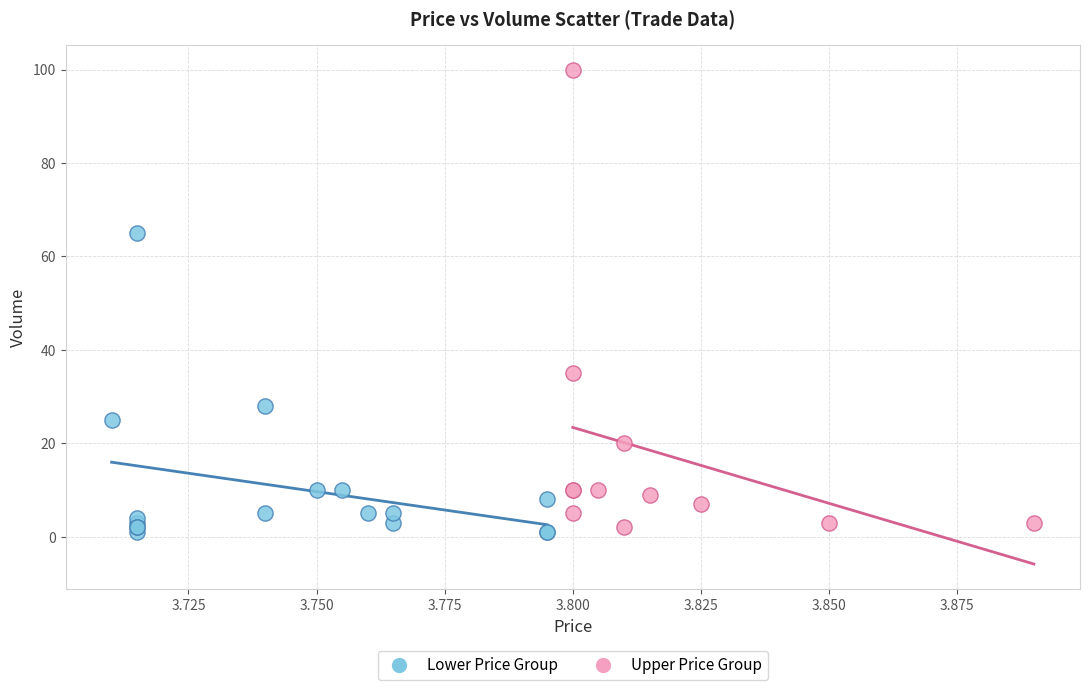

Which series contains the highest Y value?

Upper Price Group